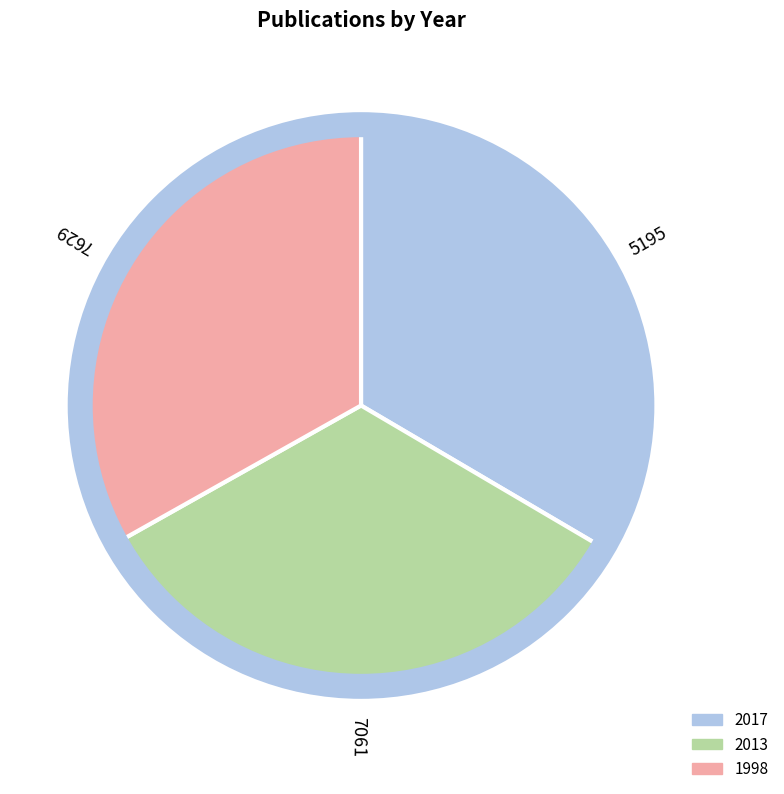

Does any single category account for the majority?

No